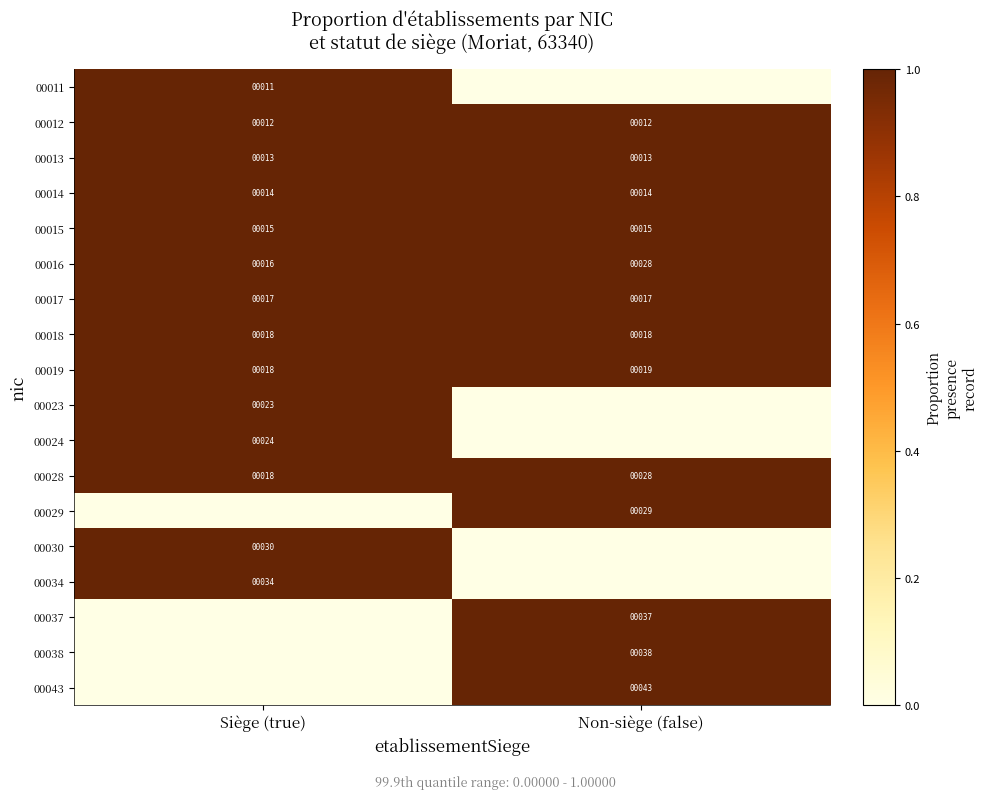

What is the spread (max minus min) of values at Siège (true)?

1